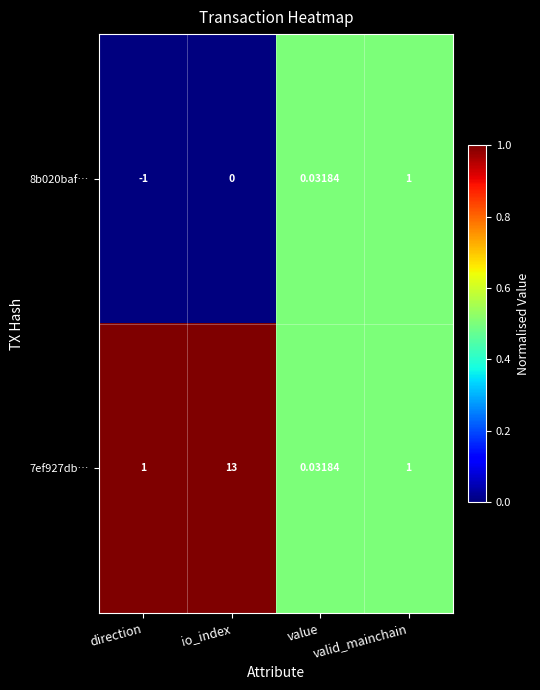

At which category is the sum across all series the highest?

io_index